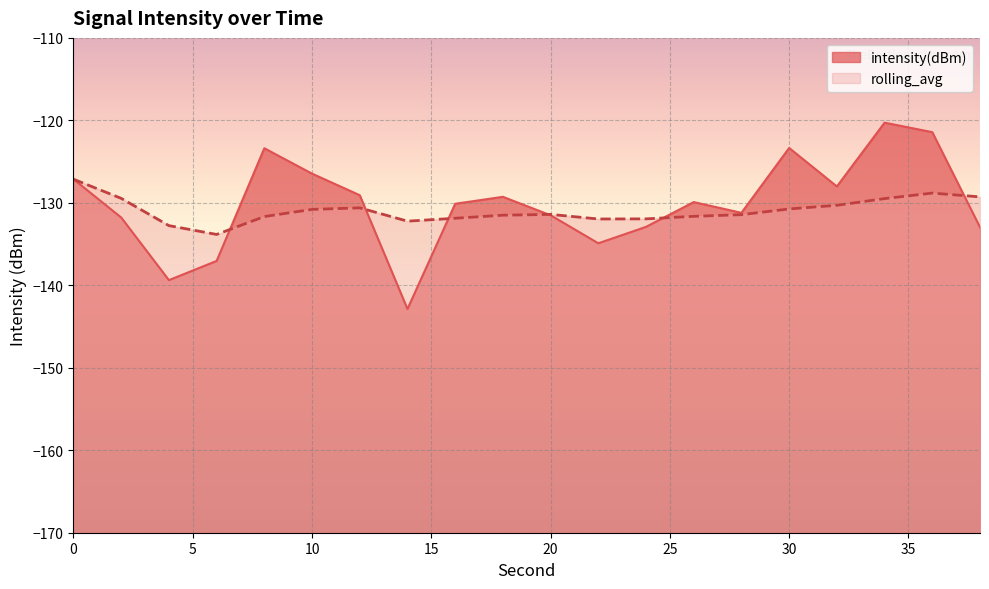

What is the average value of the intensity(dBm) series?

-130.1